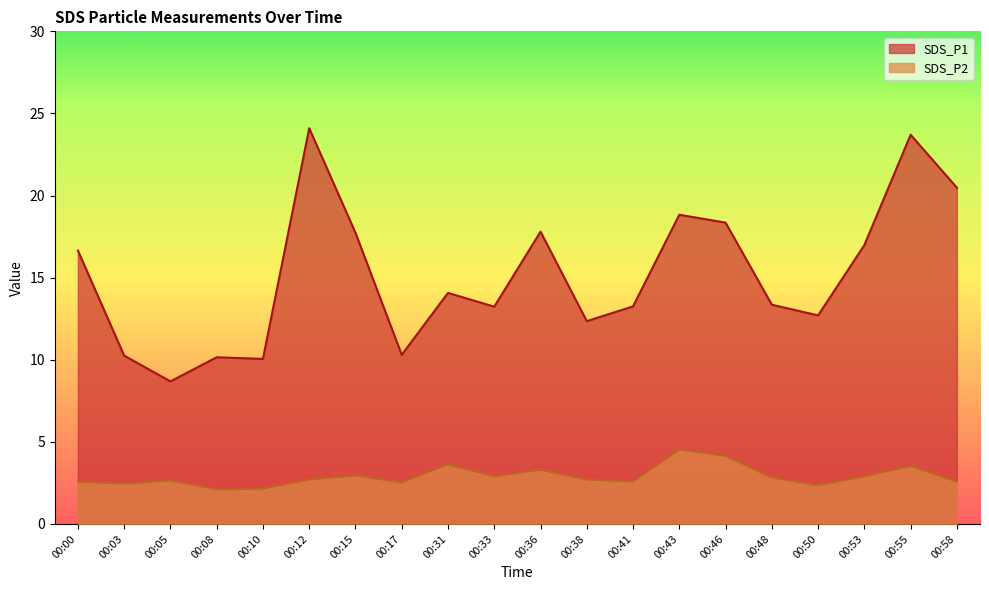

What is the value of the SDS_P1 point at the 16th from the left?

13.3